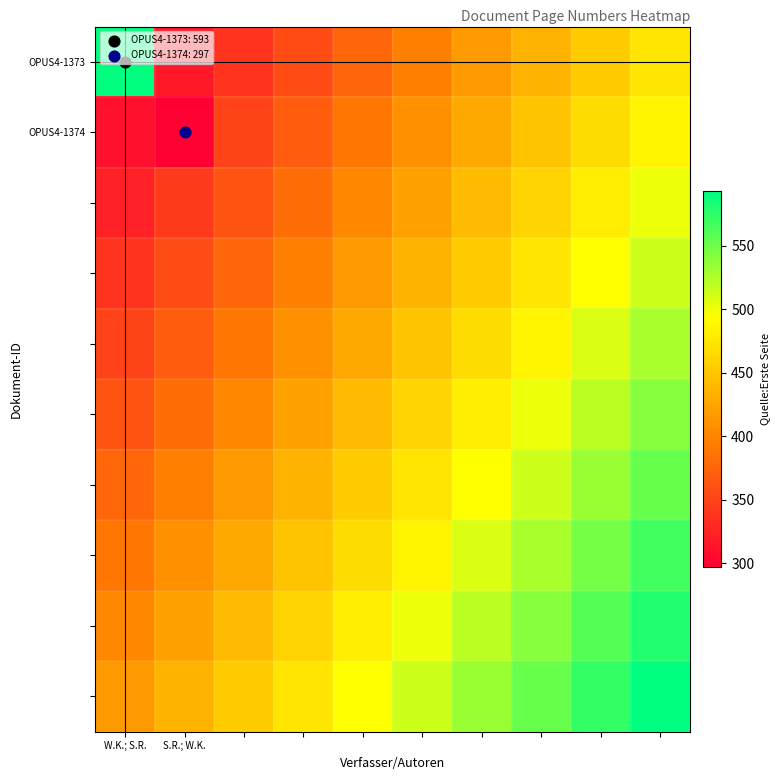

What is the greatest value displayed?

593.0